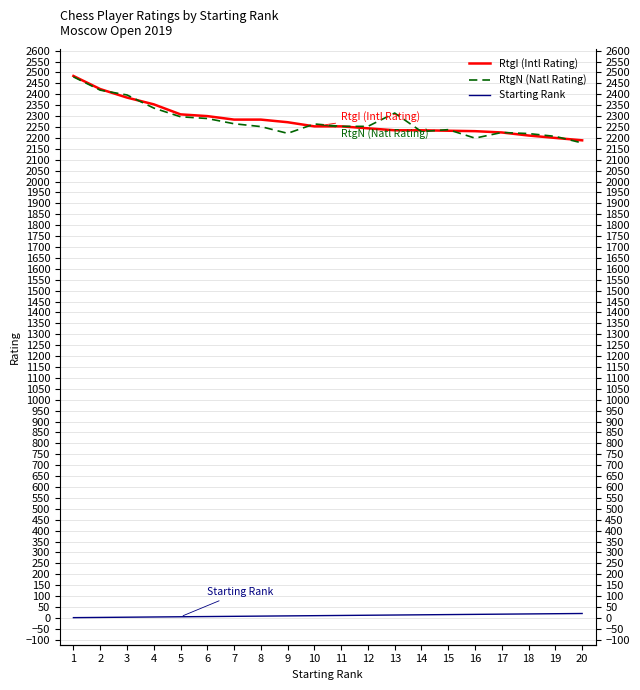

Rank the series at 16 from highest to lowest value.

RtgI (Intl Rating), RtgN (Natl Rating), Starting Rank